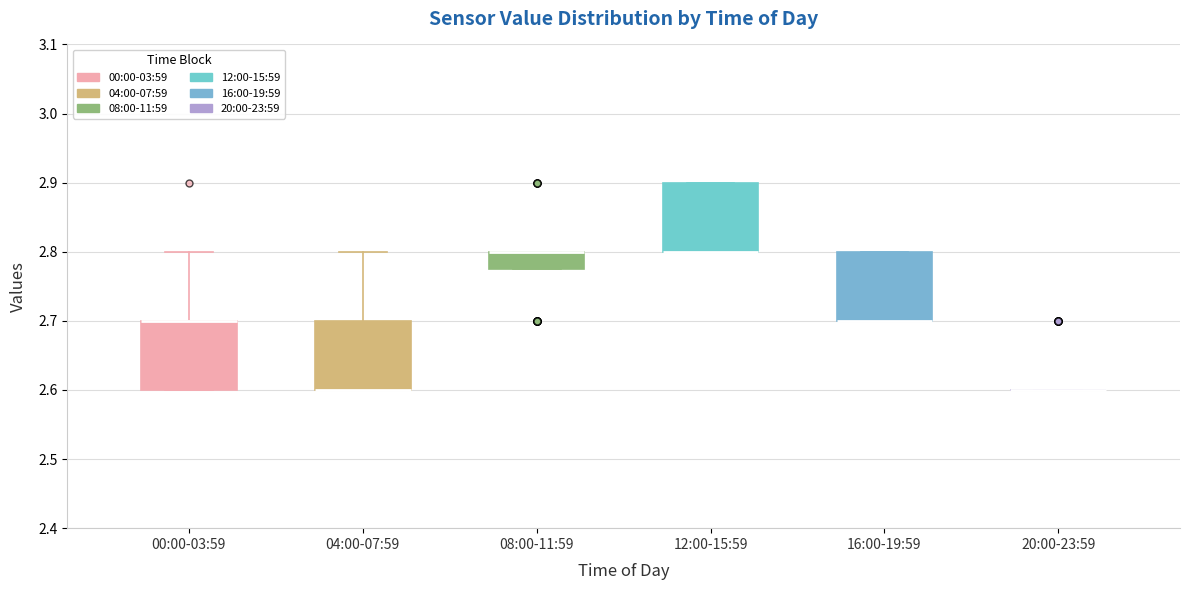

Where does the upper whisker of the box for 00:00-03:59 end on the y-axis? The values are not printed on the chart, so give them approximately, as read against the axis.

2.80